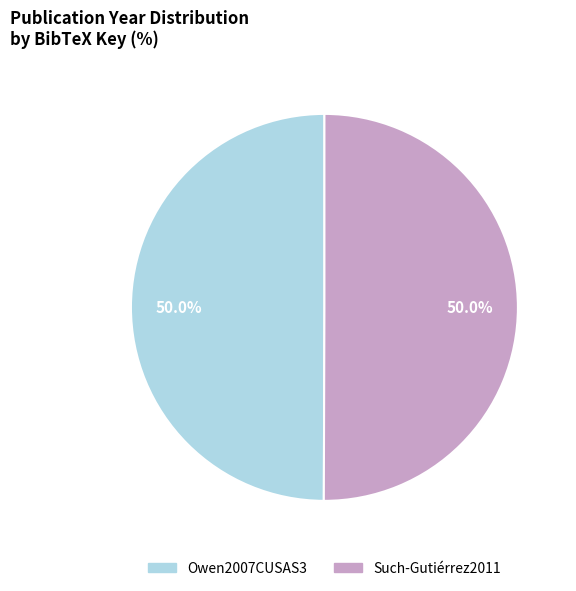

Is it true that Such-Gutiérrez2011 is 41% of the pie?

False